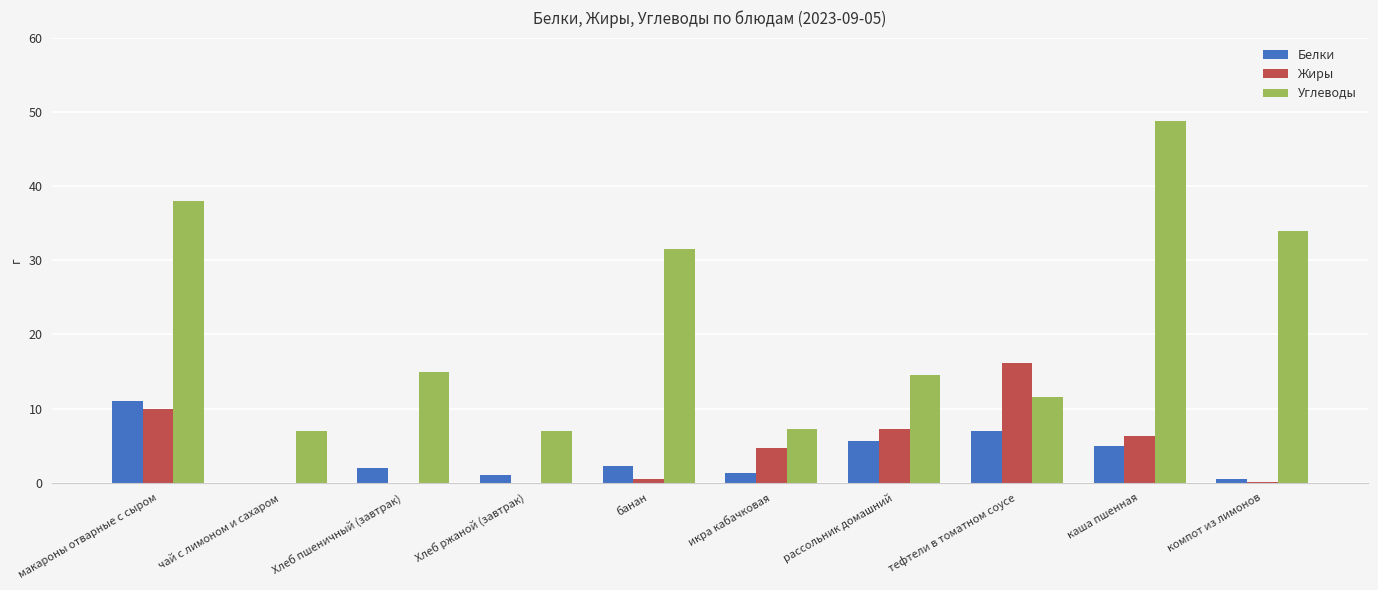

The Углеводы series shows 9.1 at чай с лимоном и сахаром. True or false?

False